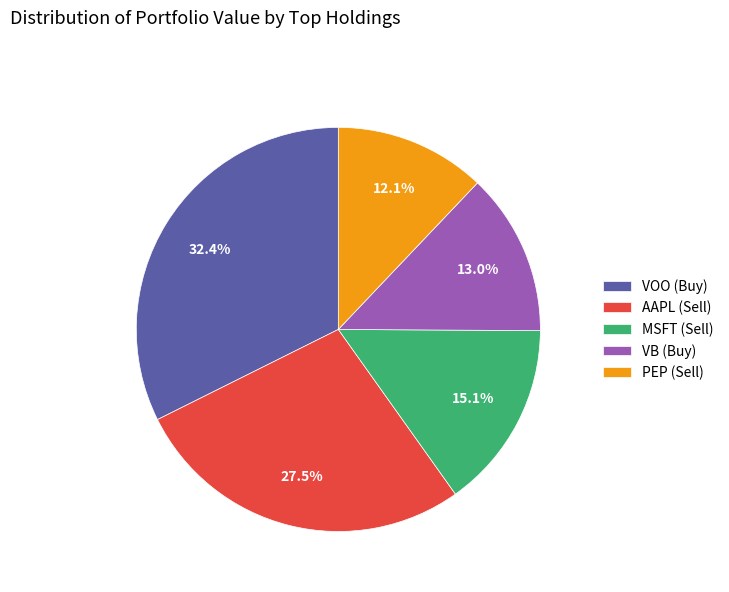

True or false: VB (Buy) accounts for 1% of the total.

False